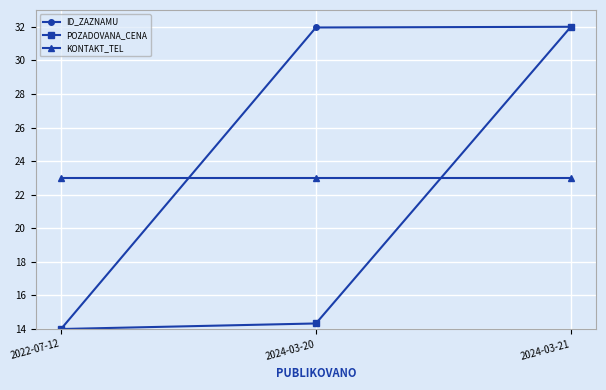

At which category is the sum across all series the highest?

2024-03-21